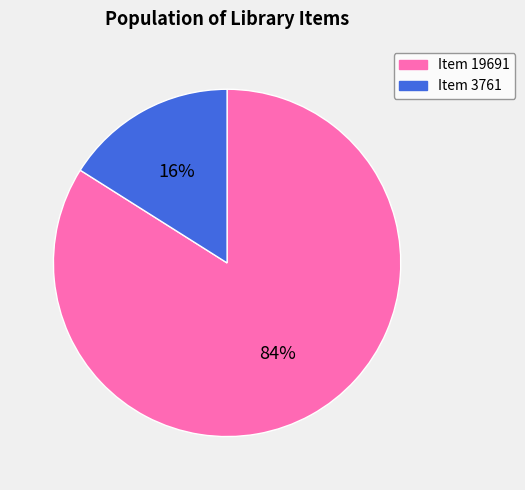

To the nearest percent, what is the combined percentage of Item 19691 and Item 3761?

100%